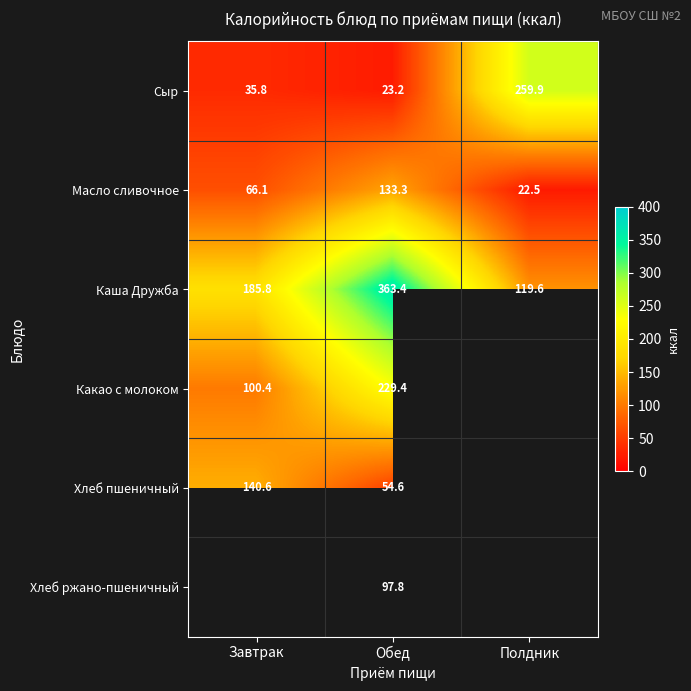

The Каша Дружба series shows 119.6 at Полдник. True or false?

True